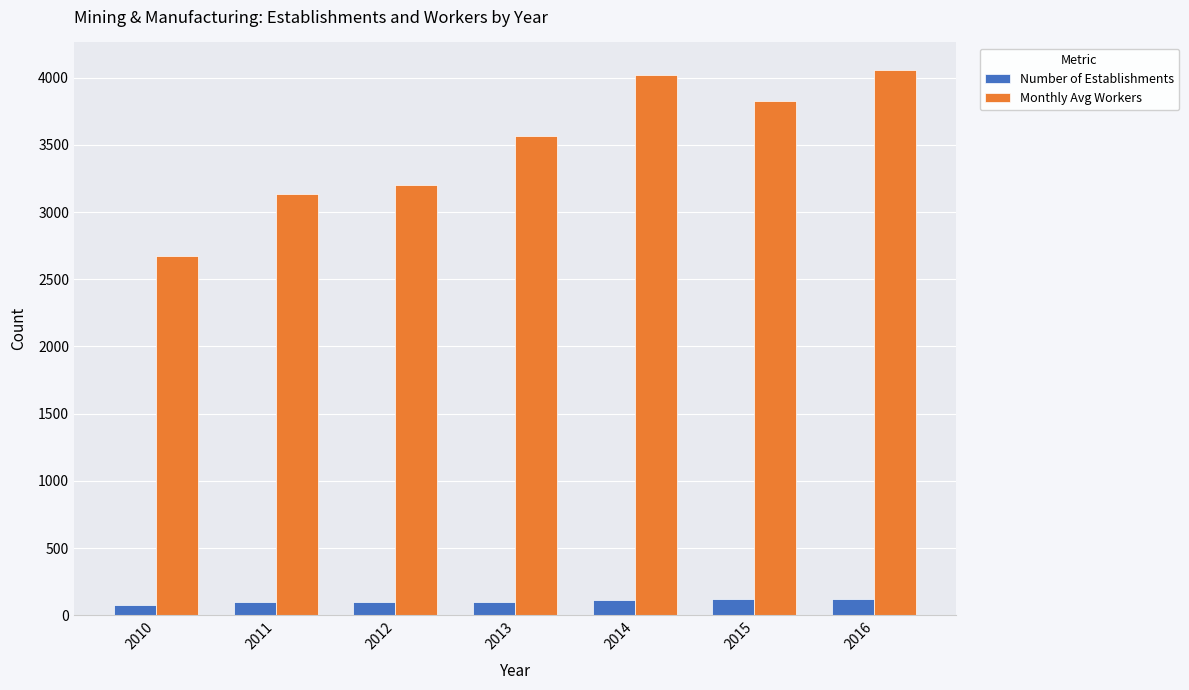

What is the value of the Monthly Avg Workers bar at the 1st from the left?

2674